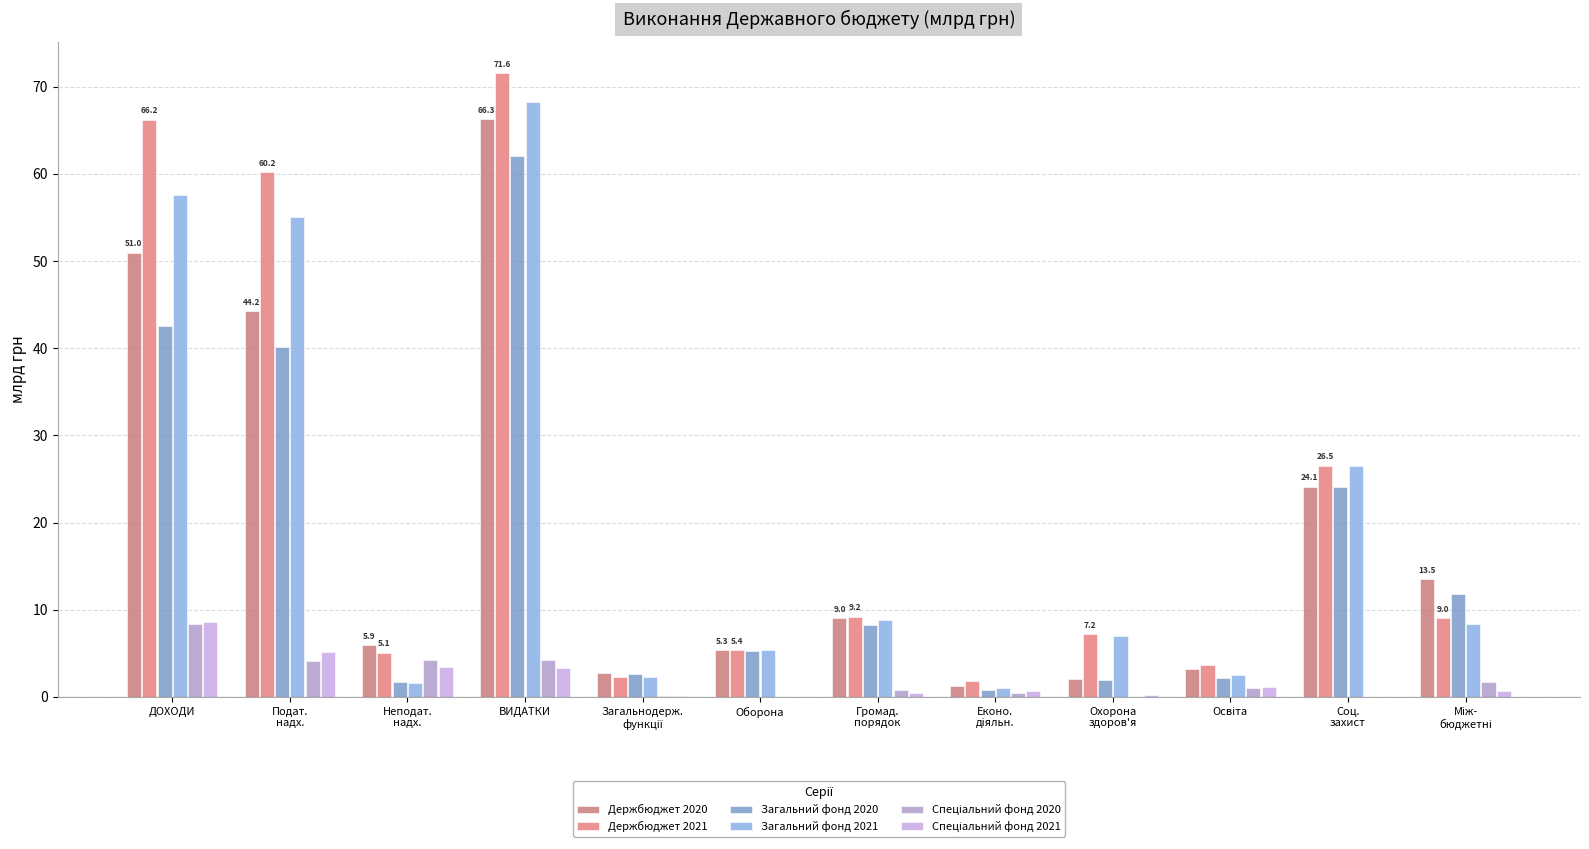

Rank the categories by Держбюджет 2020 value from highest to lowest.

ВИДАТКИ, ДОХОДИ, Подат.
надх., Соц.
захист, Між-
бюджетні, Громад.
порядок, Неподат.
надх., Оборона, Освіта, Загальнодерж.
функції, Охорона
здоров'я, Еконо.
діяльн.